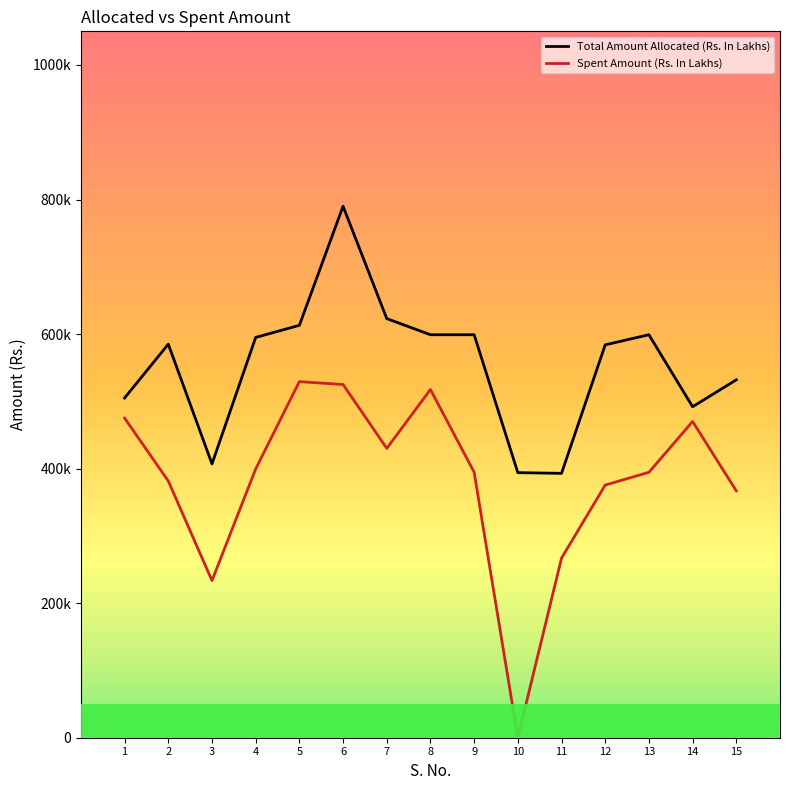

What is the value of the Spent Amount (Rs. In Lakhs) point at the 5th from the left?

529289